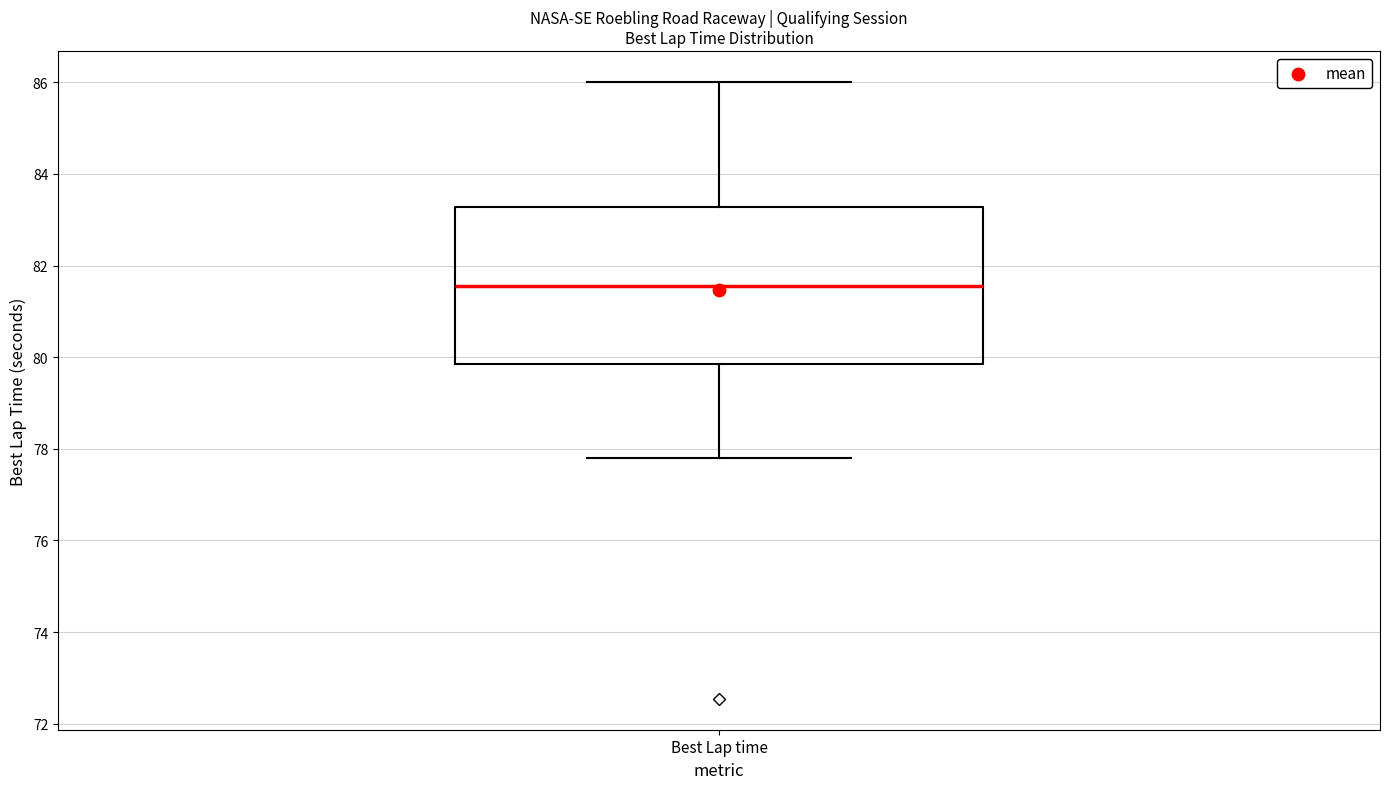

Where is the upper edge of the box for Best Lap time on the y-axis? The values are not printed on the chart, so give them approximately, as read against the axis.

83.2